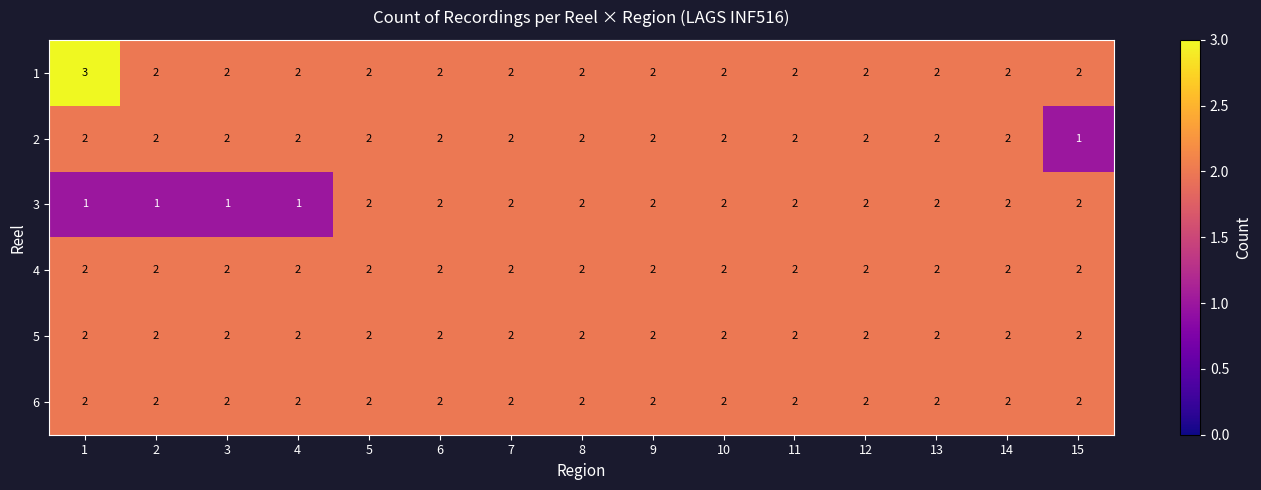

What is the total value across all series at 2?

11